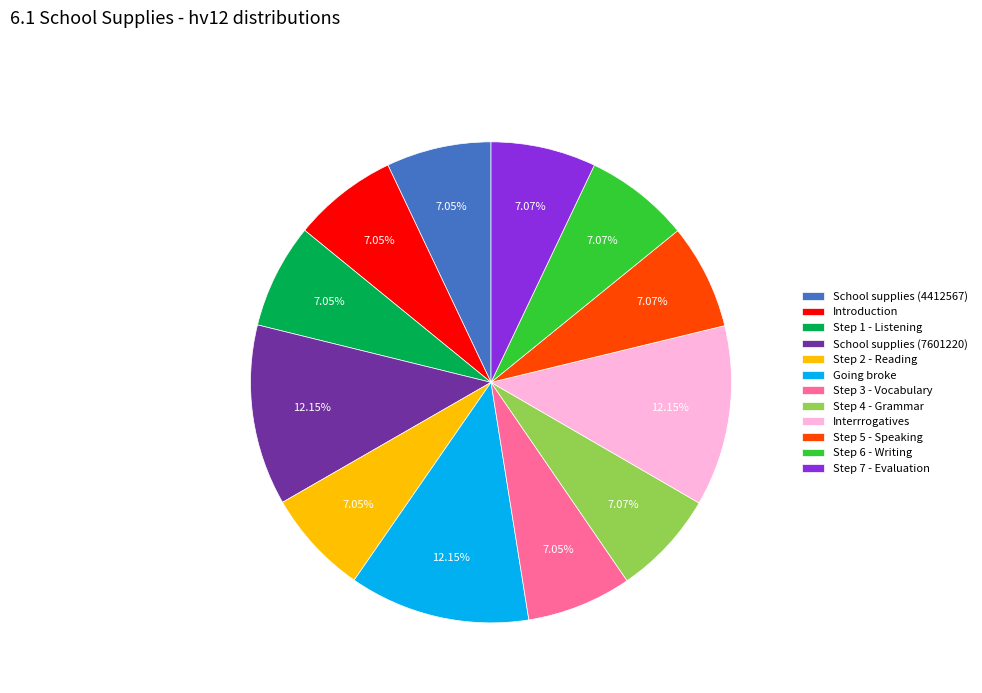

How many segments does this pie chart have?

12